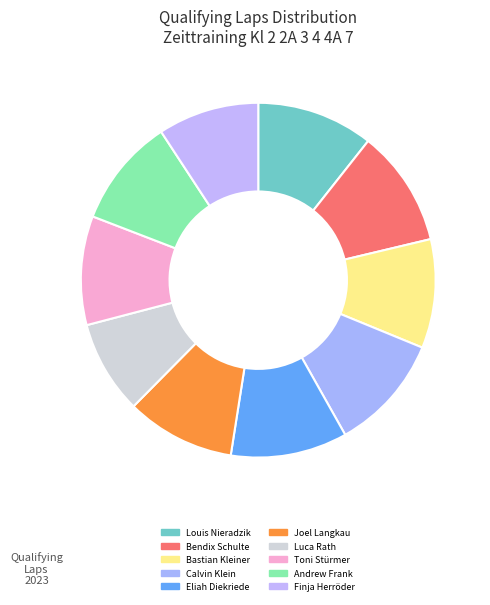

How much of the chart is everything except Bendix Schulte?

89.4%